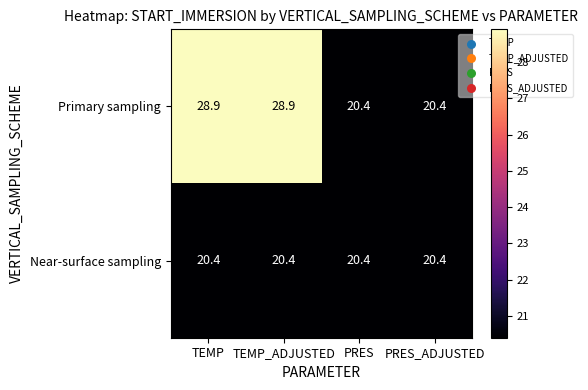

Which series has the largest total across all categories?

Primary sampling